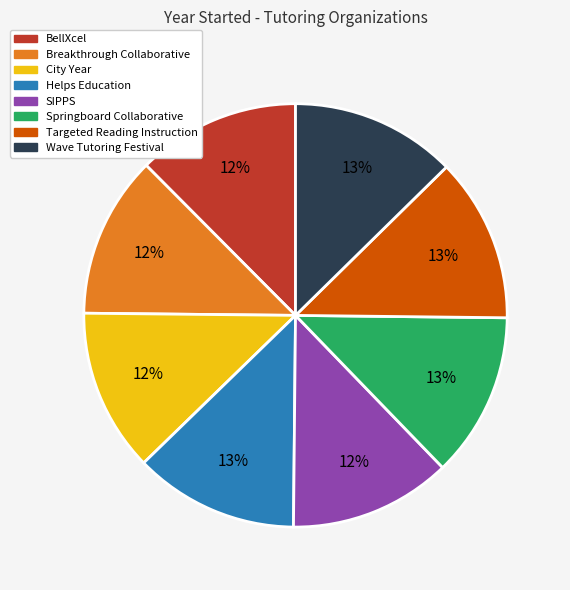

How many slices are in this pie chart?

8